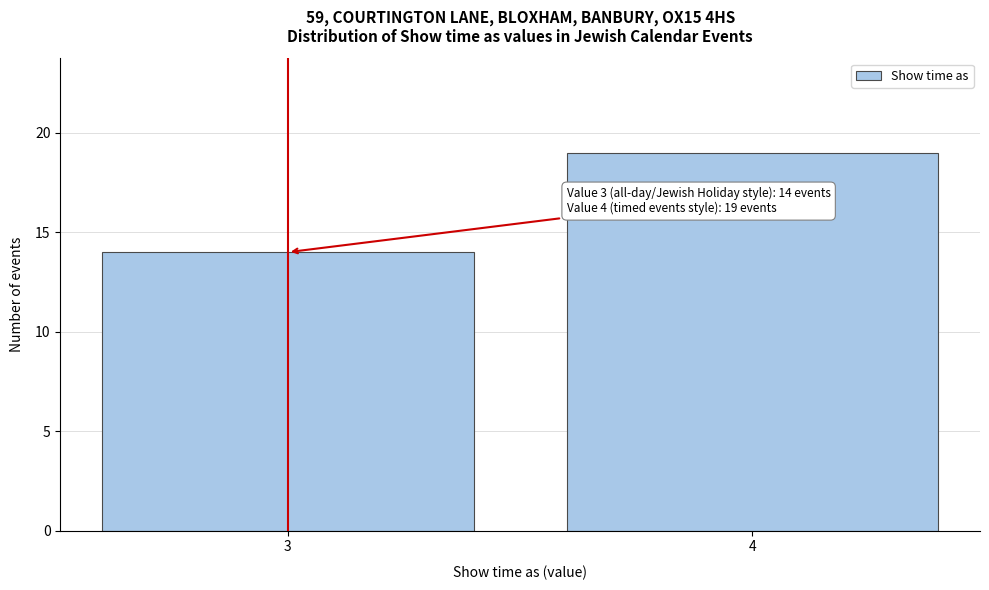

Reading right to left, list all the values displayed in this chart.

4=19	3=14